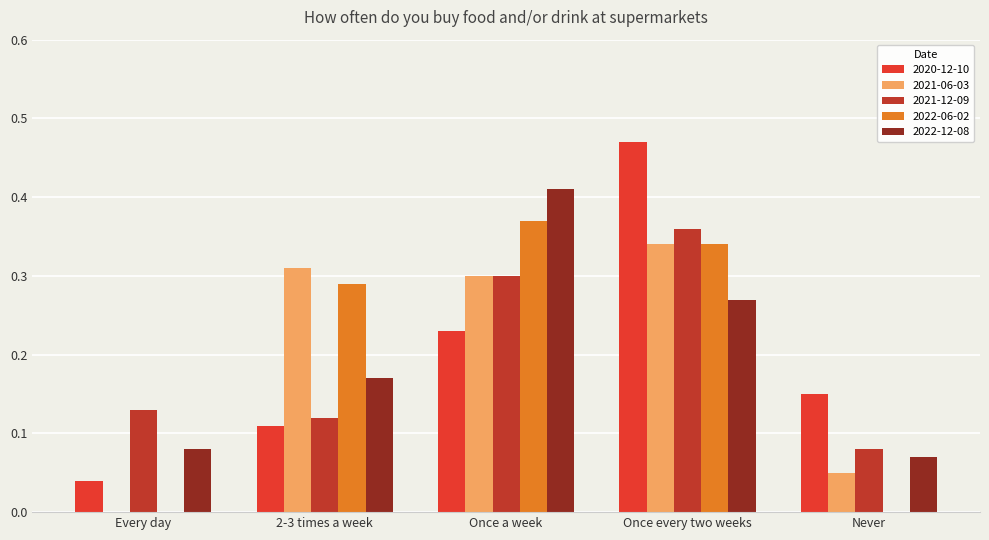

Which series changed the most between Every day and Once a week?

2022-06-02